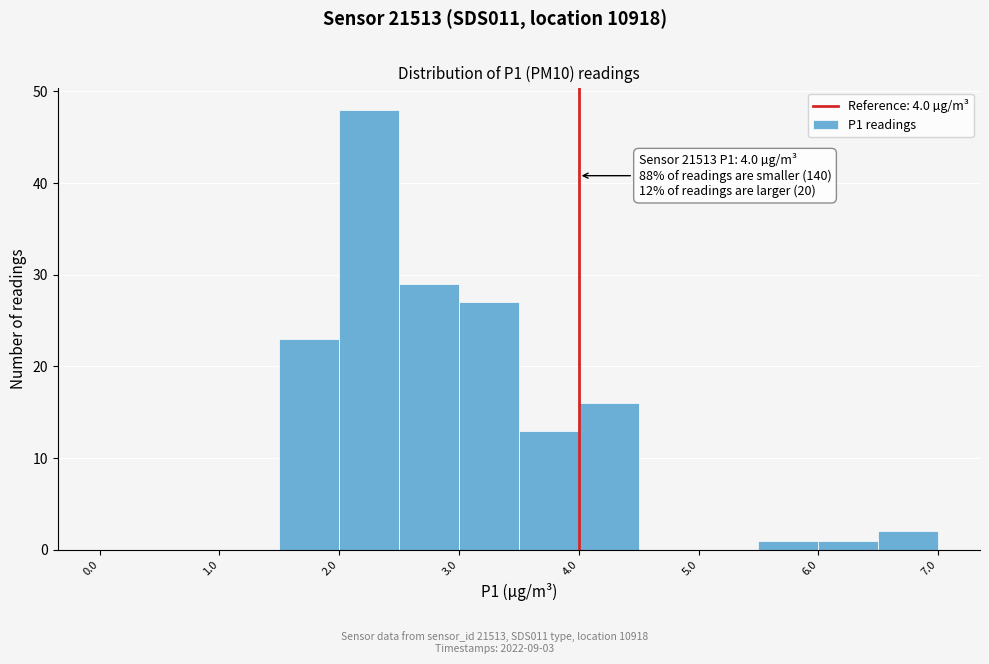

Which range on the x-axis has the tallest bar?

2.0 to 2.5